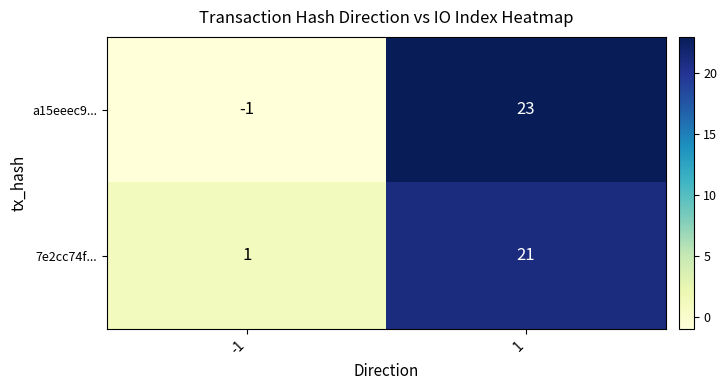

At which category is the sum across all series the highest?

1